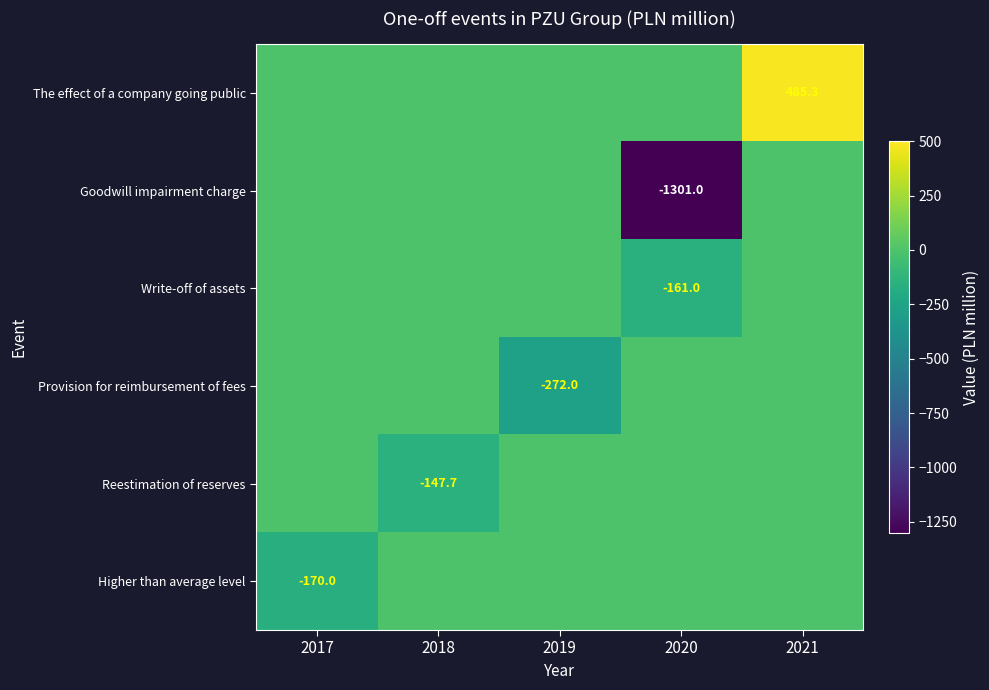

At which category is the sum across all series the highest?

2021